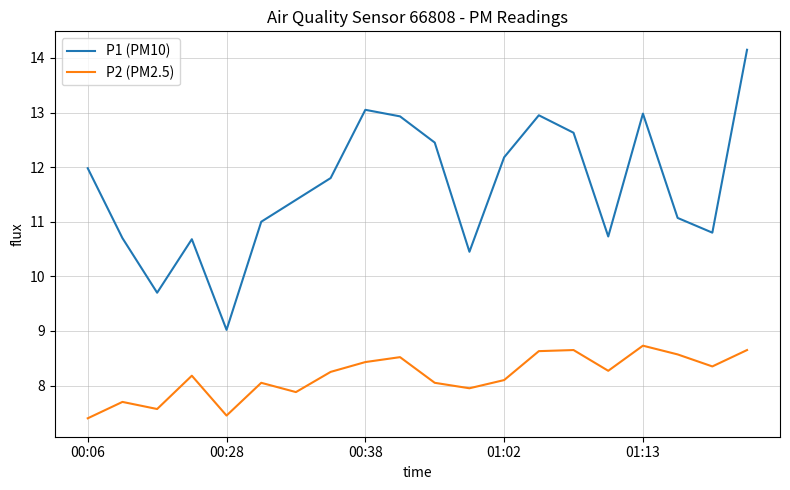

What is the average value of the P1 (PM10) series?

11.6